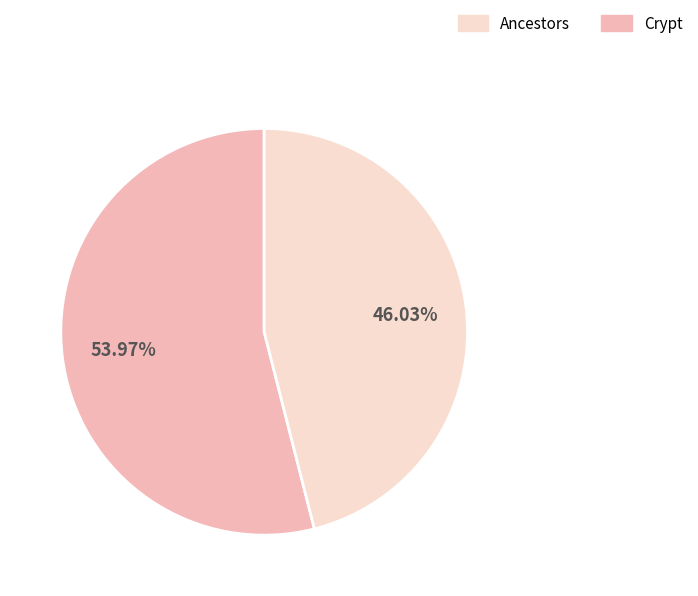

Is there a majority slice in this chart?

Yes